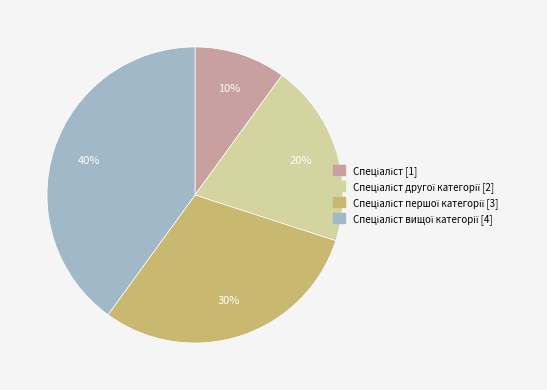

Does any single category account for the majority?

No